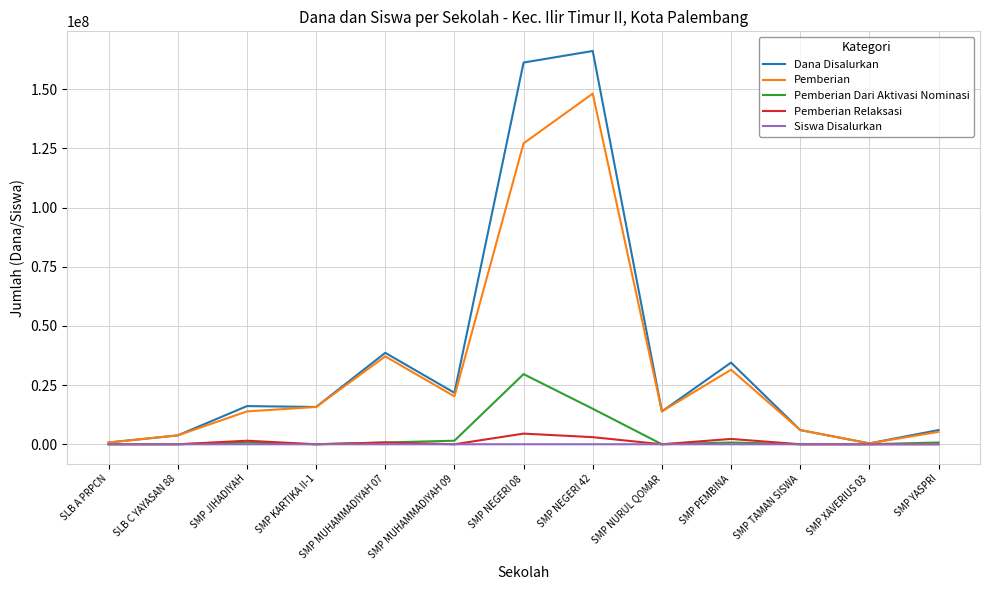

At which label does Pemberian reach its peak?

SMP NEGERI 42